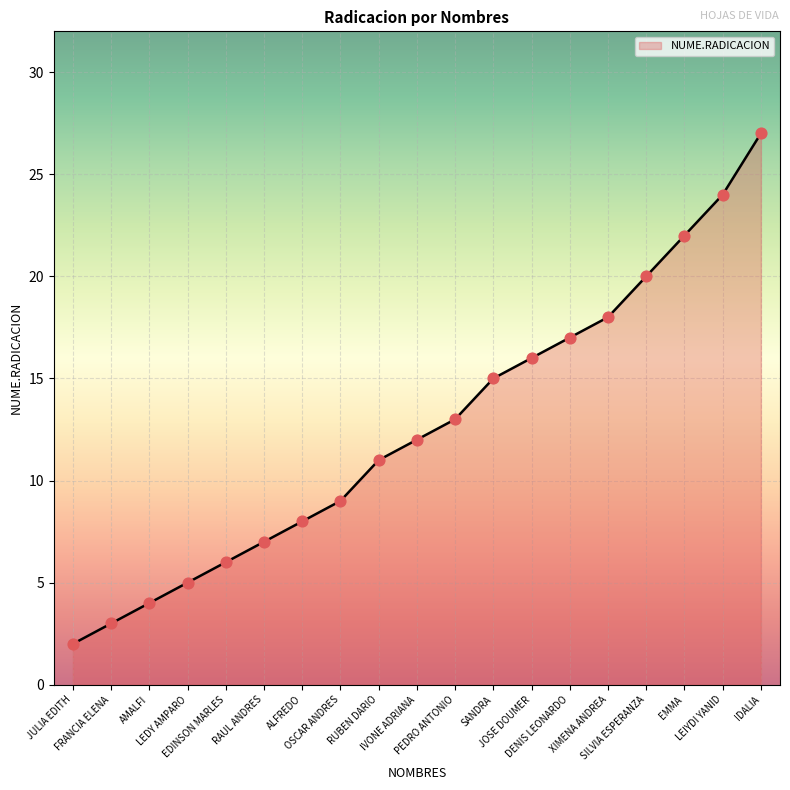

Which has a higher value, DENIS LEONARDO or RAUL ANDRES?

DENIS LEONARDO